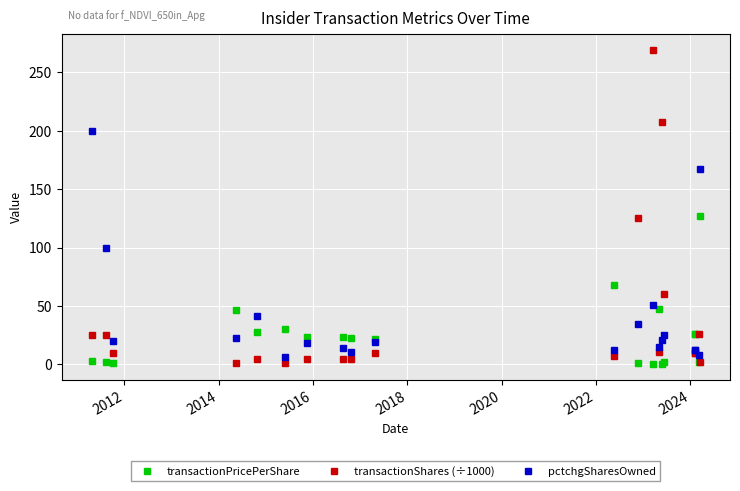

True or false: pctchgSharesOwned has more than 1 points higher than both neighbors.

True